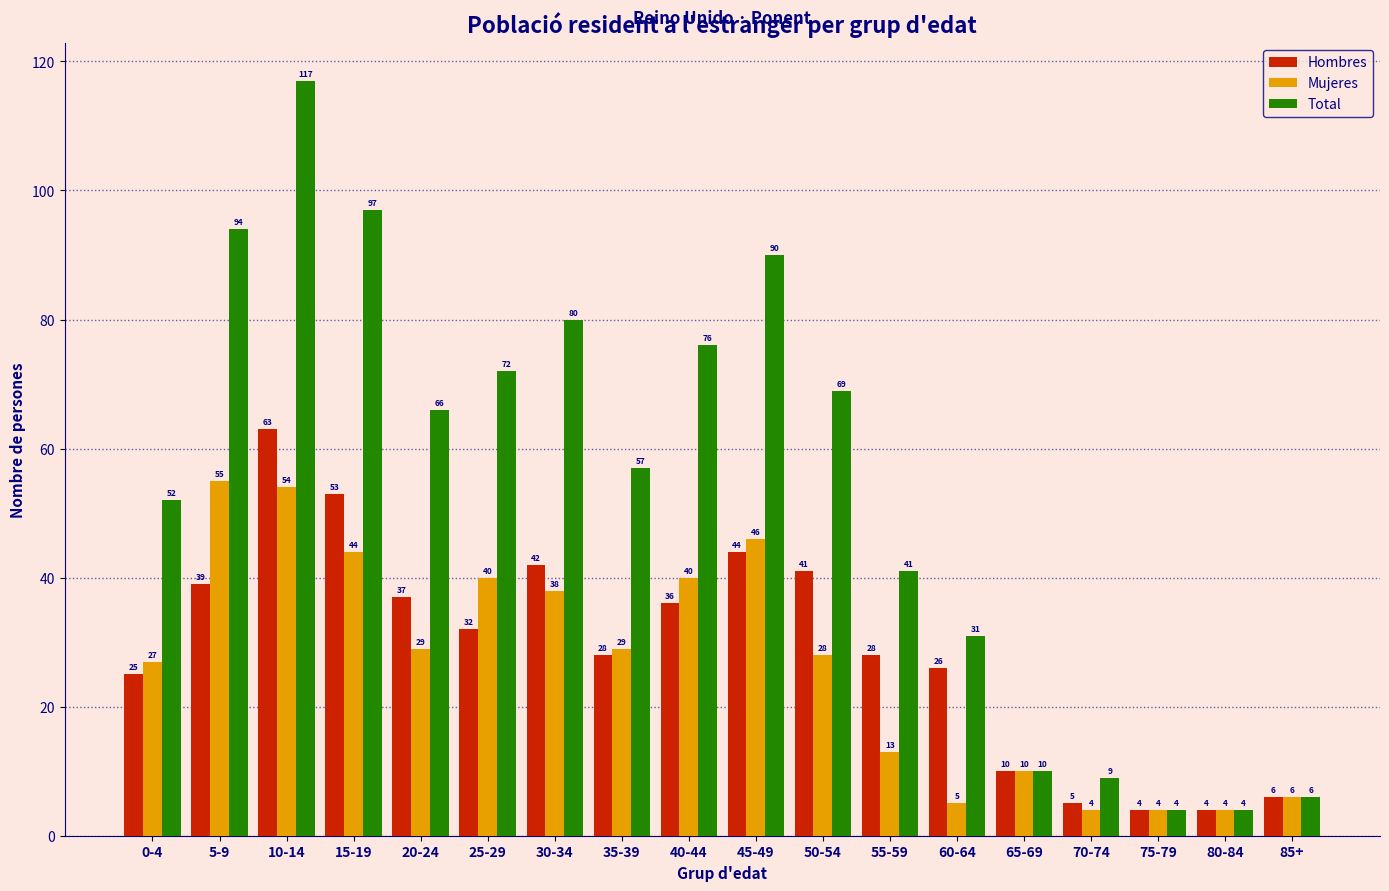

Reading left to right, transcribe all the data shown in this chart.

Hombres: 0-4=25	5-9=39	10-14=63	15-19=53	20-24=37	25-29=32	30-34=42	35-39=28	40-44=36	45-49=44	50-54=41	55-59=28	60-64=26	65-69=10	70-74=5	75-79=4	80-84=4	85+=6
Mujeres: 0-4=27	5-9=55	10-14=54	15-19=44	20-24=29	25-29=40	30-34=38	35-39=29	40-44=40	45-49=46	50-54=28	55-59=13	60-64=5	65-69=10	70-74=4	75-79=4	80-84=4	85+=6
Total: 0-4=52	5-9=94	10-14=117	15-19=97	20-24=66	25-29=72	30-34=80	35-39=57	40-44=76	45-49=90	50-54=69	55-59=41	60-64=31	65-69=10	70-74=9	75-79=4	80-84=4	85+=6